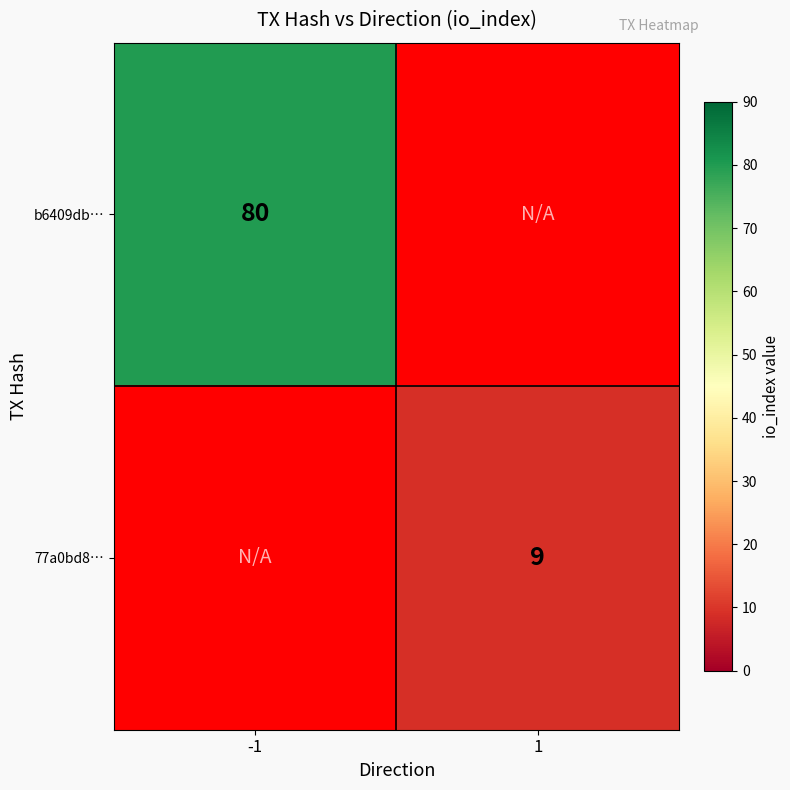

The b6409db… series shows 129 at -1. True or false?

False